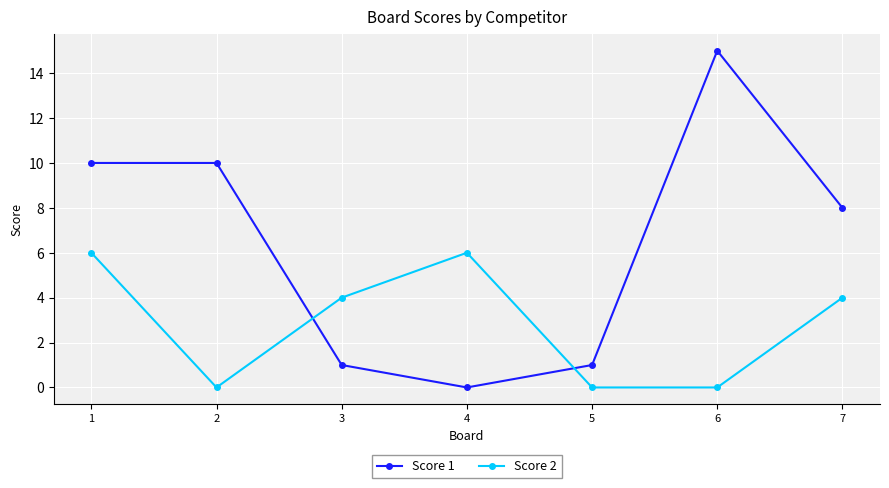

True or false: Score 2 has a value of 0 at 6.

True